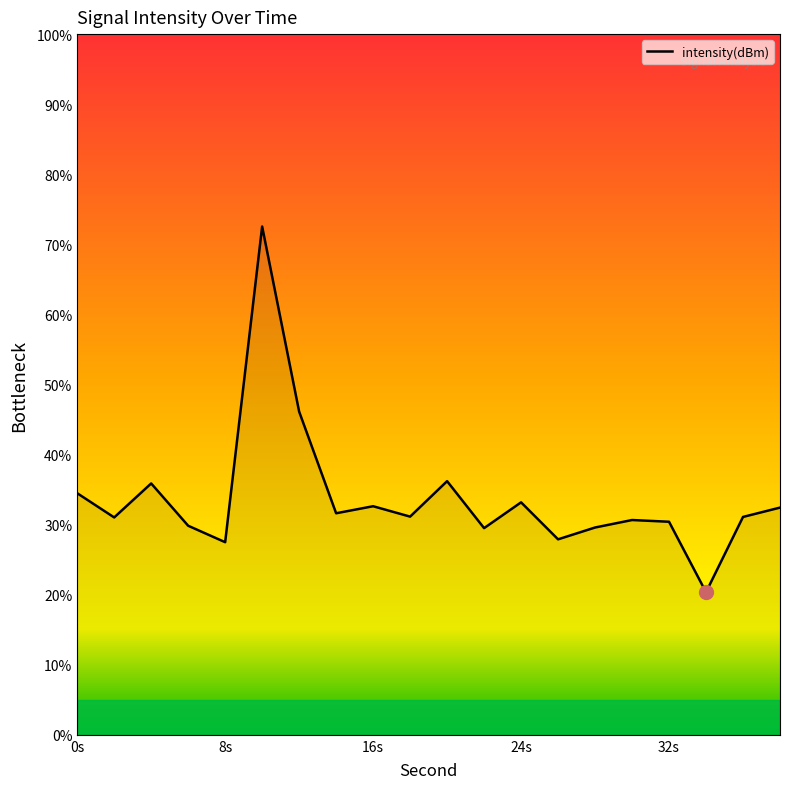

What is the smallest value displayed?

20.4